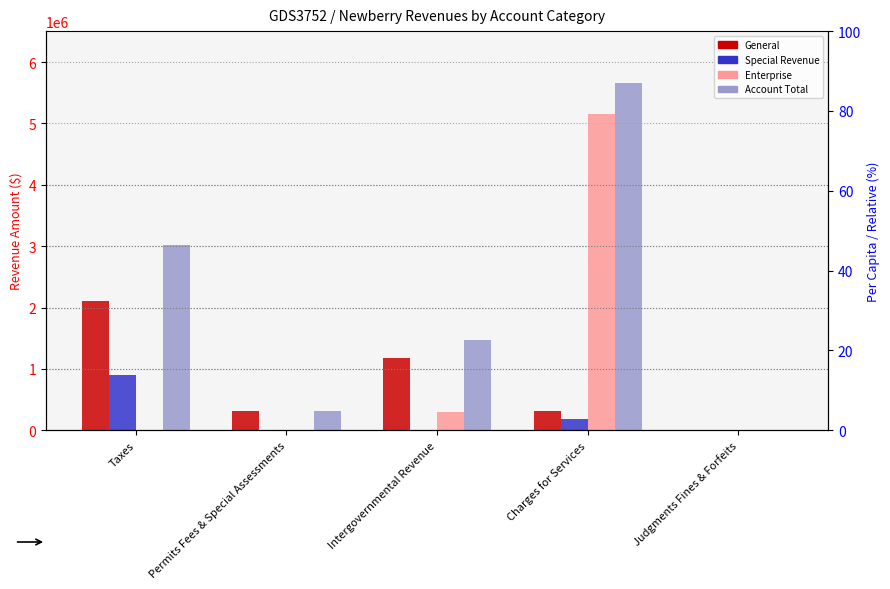

What position from the right is Charges for Services?

2